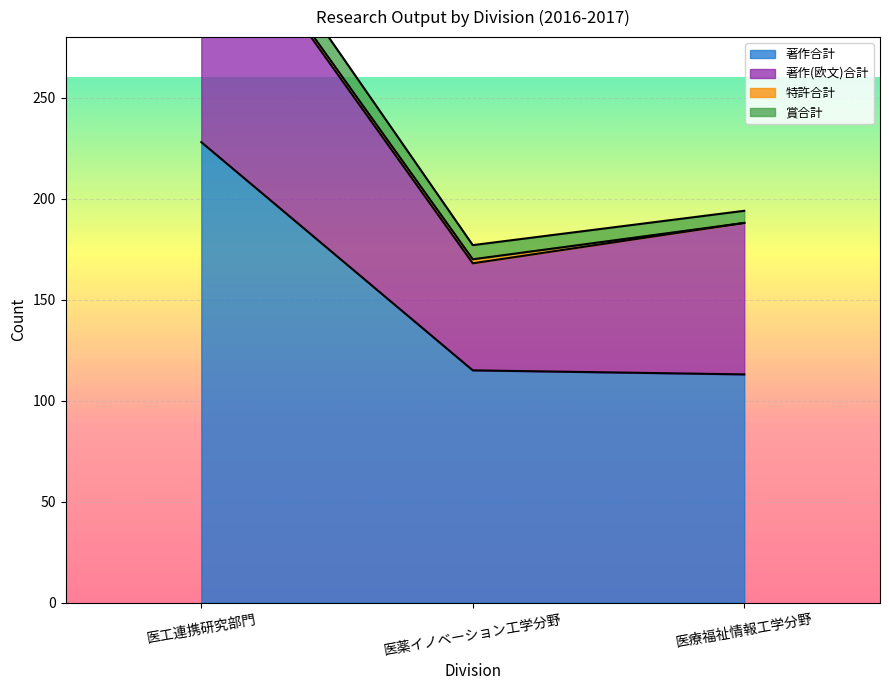

The value of 著作合計 at 医薬イノベーション工学分野 is 115. True or false?

True